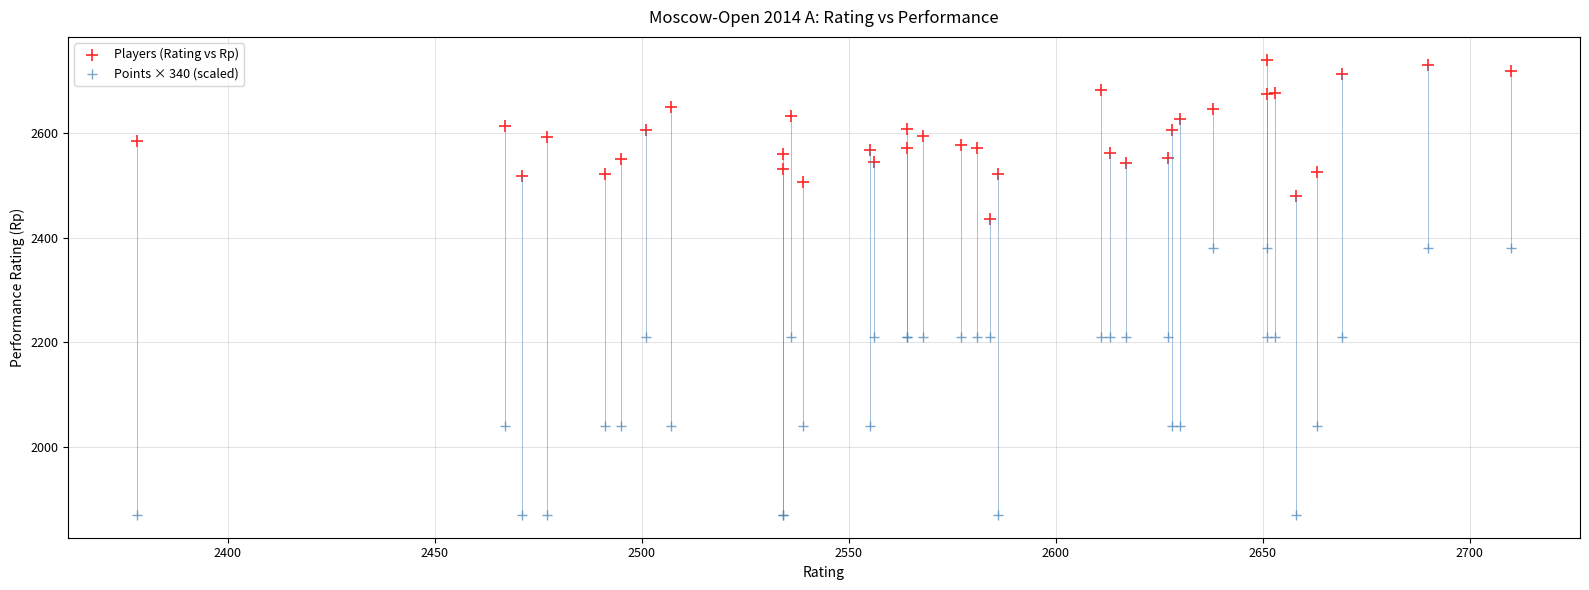

Which series reaches the minimum Y coordinate?

Points × 340 (scaled)